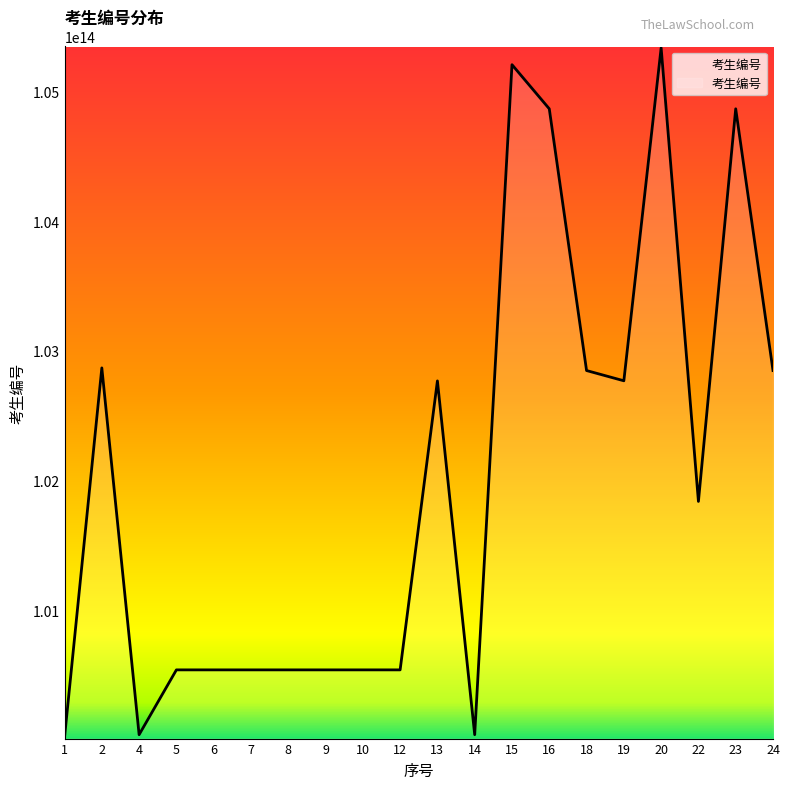

Reading left to right, extract all data points from this chart.

100018000290149	102868611517414	100038066012848	100538210021718	100538210022331	100538210022068	100538210021460	100538210032970	100538210022057	100538210010279	102768210501957	100038066012997	105208666616569	104868106014082	102848210508953	102769210903774	105338430411808	101838212210969	104868106014190	102848210516562